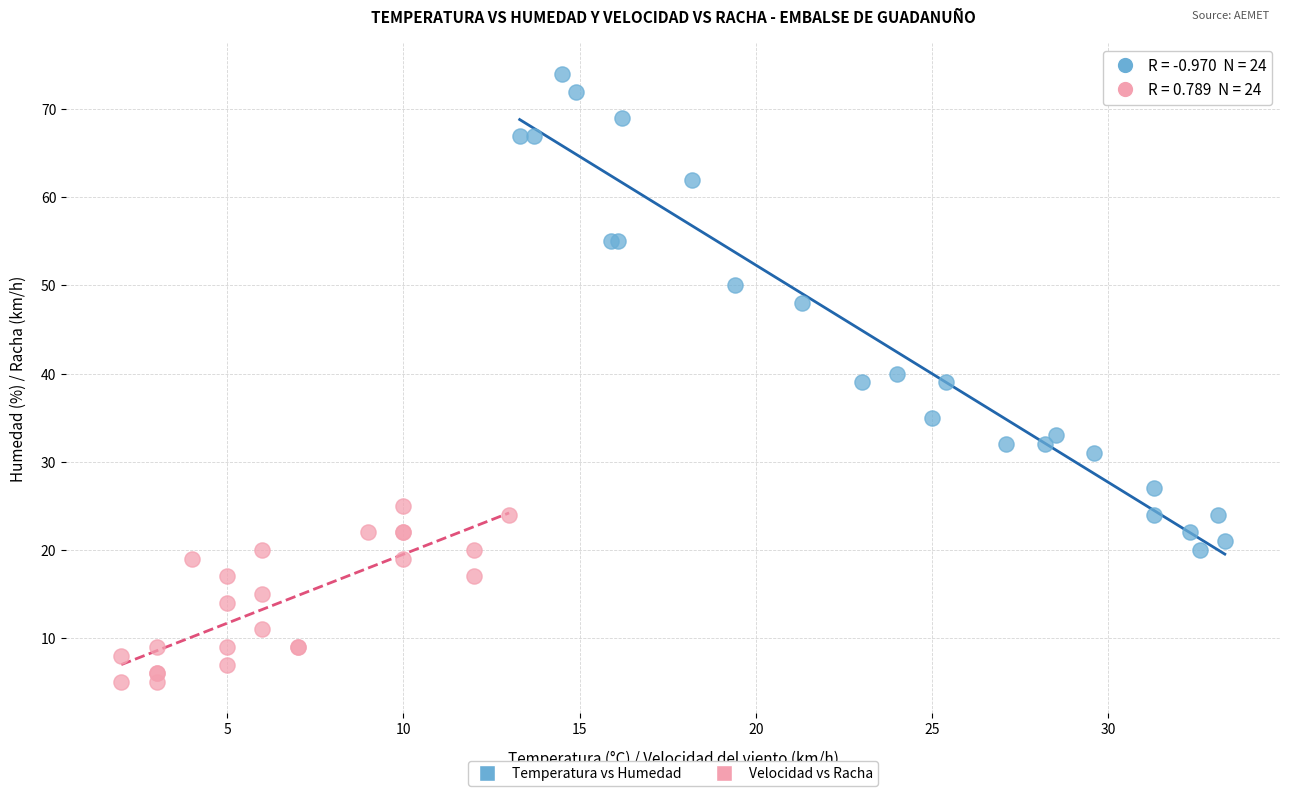

Which series reaches the minimum Y coordinate?

Velocidad vs Racha